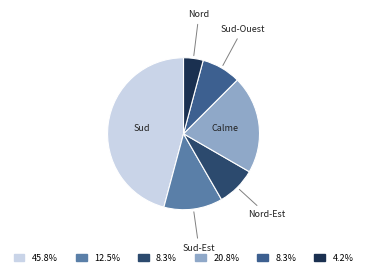

Is there any slice that represents more than half of the pie?

No